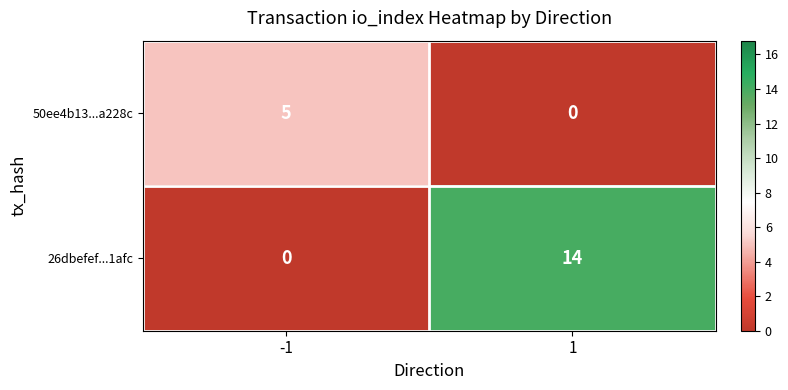

At which category is the sum across all series the highest?

1